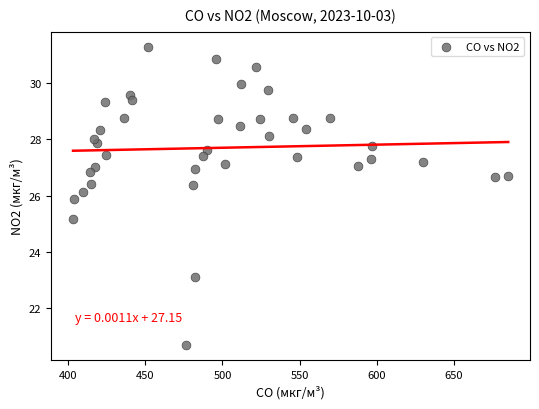

What Y value in the scatter plot is closest to 25?

25.2